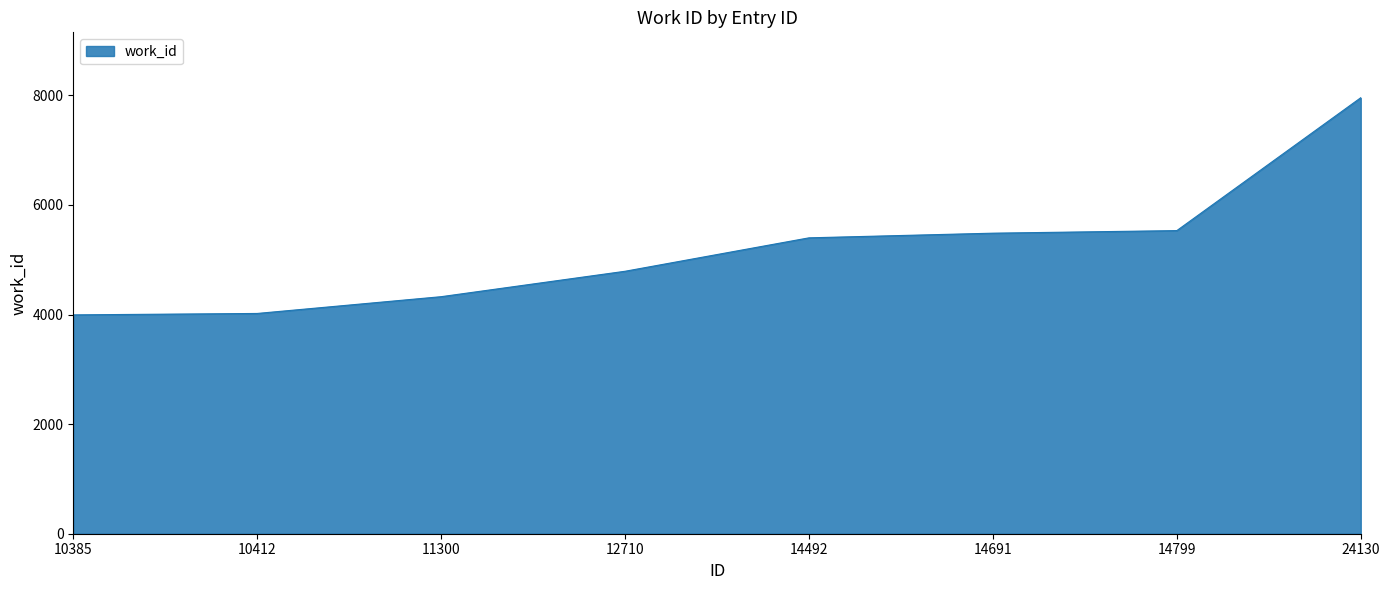

Does the chart display data point markers on the line(s)?

No